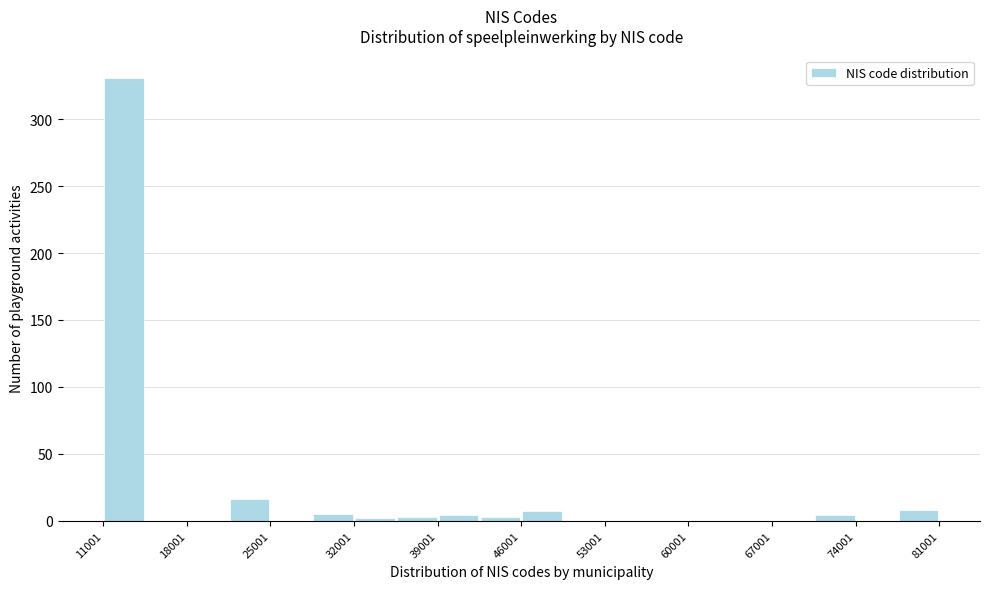

Read against the x-axis, roughly where is the centre of the tallest bar?

13000